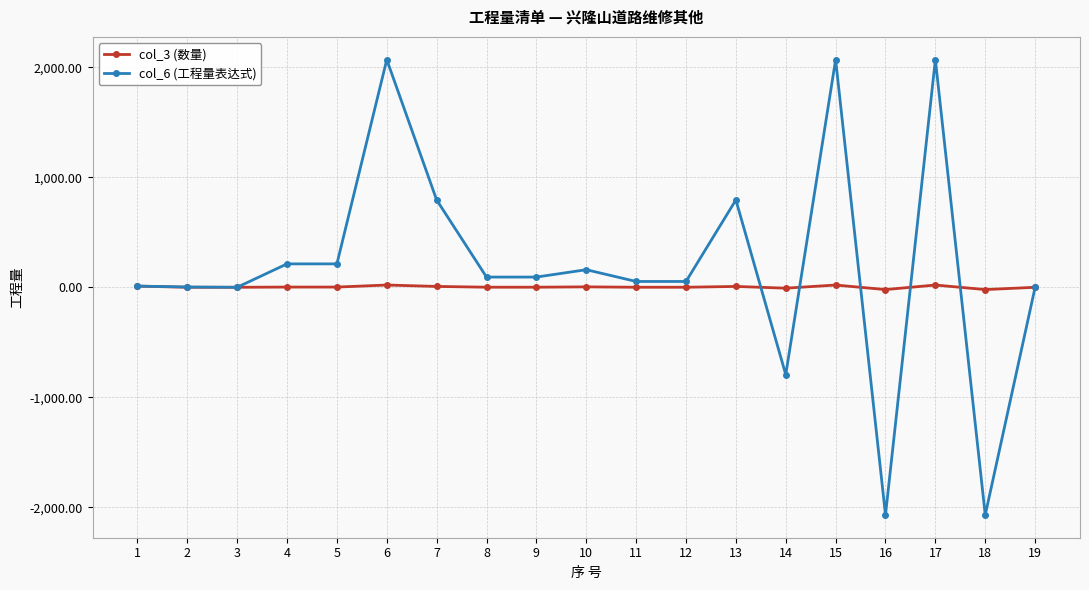

What is the greatest value displayed?

2069.0